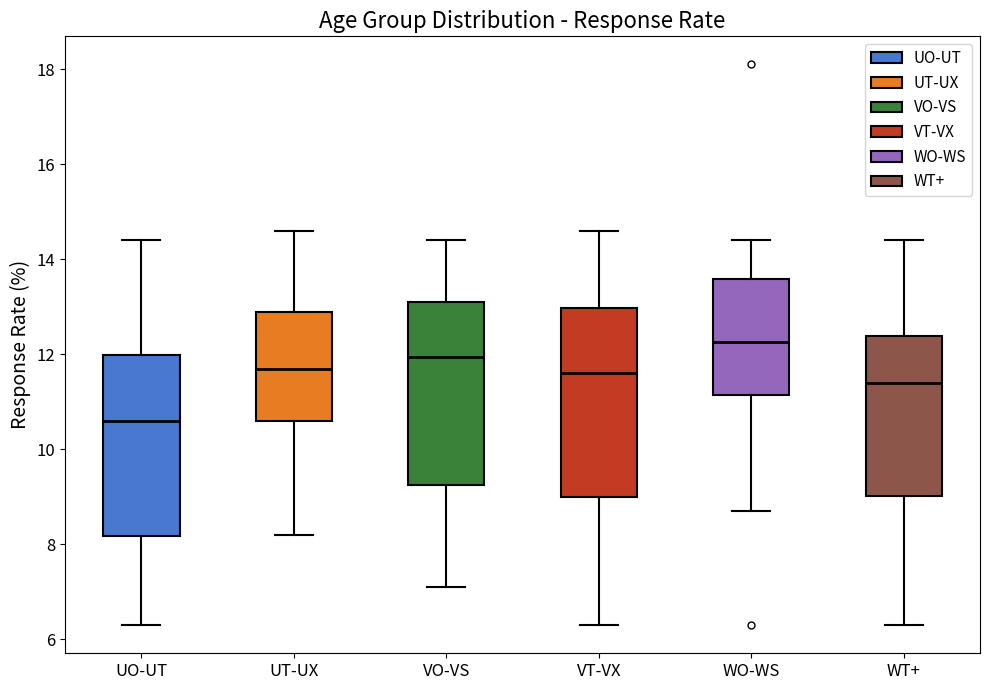

Reading left to right, read every box against the y-axis: the position of its median line, the range the box covers, and the ends of its whiskers. The values are not printed on the chart, so give them approximately, as read against the axis.

UO-UT: median 10.6, box 8.2 to 12.0, whiskers 6.4 to 14.4
UT-UX: median 11.8, box 10.6 to 13.0, whiskers 8.2 to 14.6
VO-VS: median 12.0, box 9.2 to 13.2, whiskers 7.2 to 14.4
VT-VX: median 11.6, box 9.0 to 13.0, whiskers 6.4 to 14.6
WO-WS: median 12.2, box 11.2 to 13.6, whiskers 8.8 to 14.4
WT+: median 11.4, box 9.0 to 12.4, whiskers 6.4 to 14.4